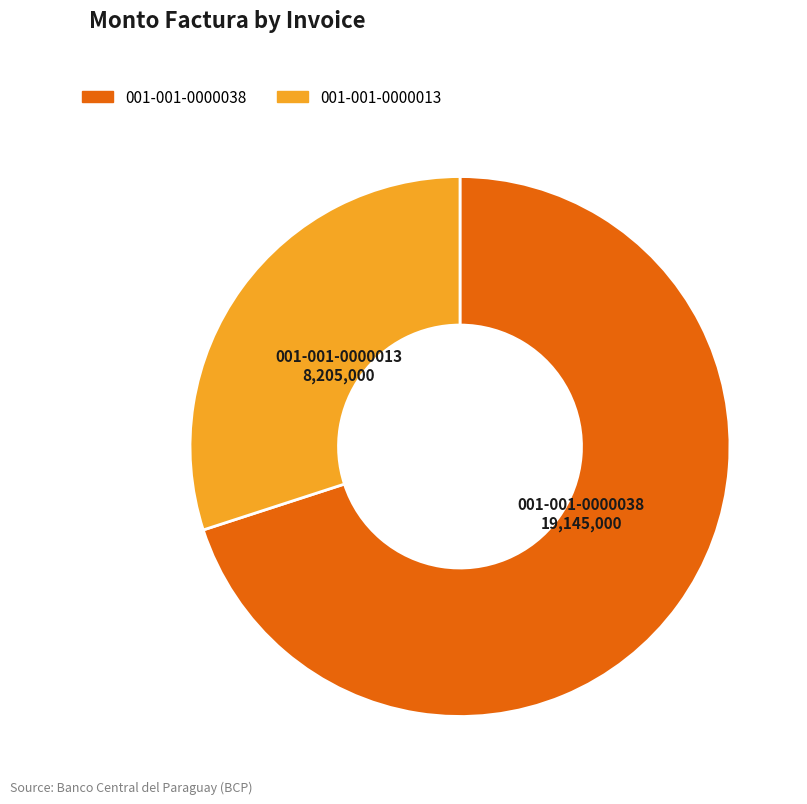

Which slice is the smallest?

001-001-0000013